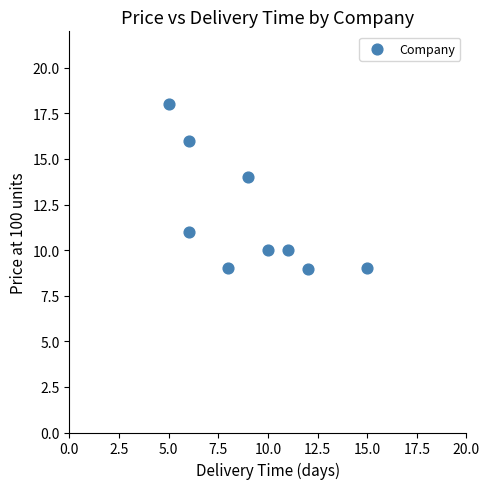

What Y value in the scatter plot is closest to 13?

14.0